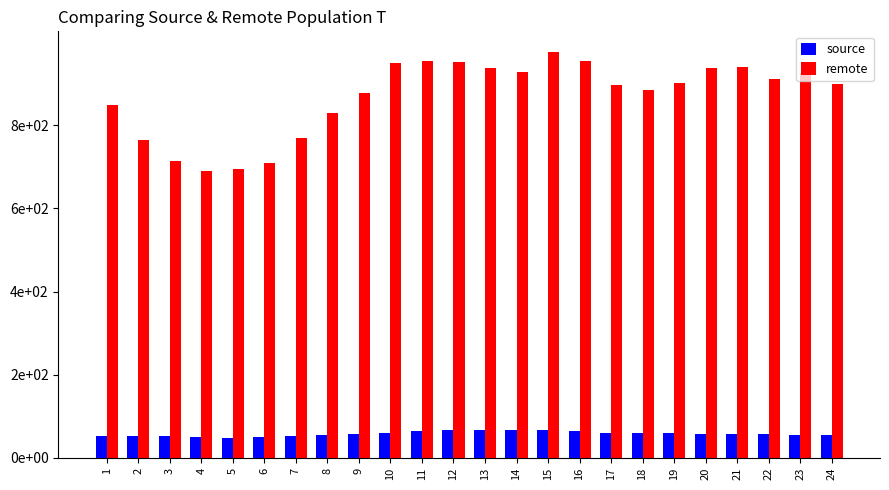

Does the chart contain stacked bars?

No